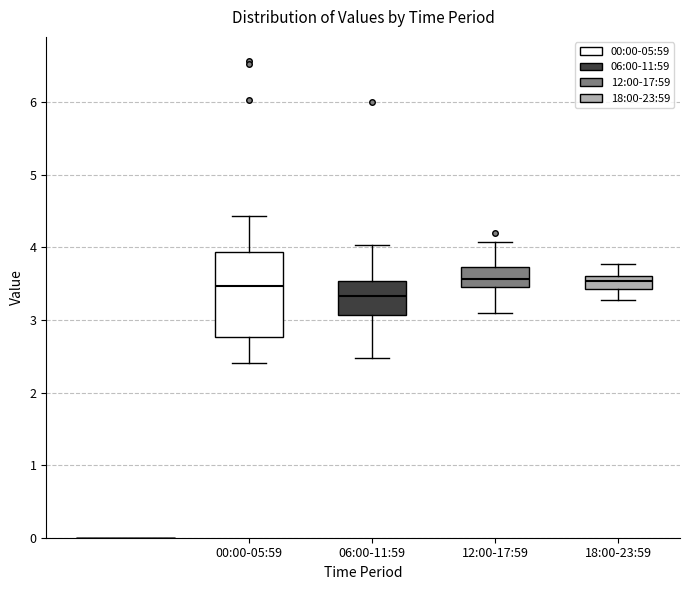

Reading left to right, transcribe this box plot: for each box, give where its median line is, the range the box spans, and where its two whiskers end, as read against the y-axis. The values are not printed on the chart, so give them approximately, as read against the axis.

00:00-05:59: median 3.5, box 2.8 to 3.9, whiskers 2.4 to 4.4
06:00-11:59: median 3.3, box 3.1 to 3.5, whiskers 2.5 to 4.0
12:00-17:59: median 3.6, box 3.5 to 3.7, whiskers 3.1 to 4.1
18:00-23:59: median 3.5, box 3.4 to 3.6, whiskers 3.3 to 3.8